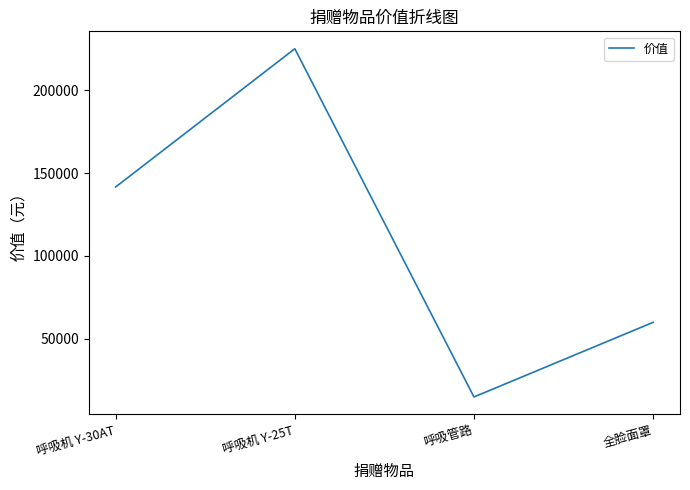

At which category does the data reach its first local valley?

呼吸管路